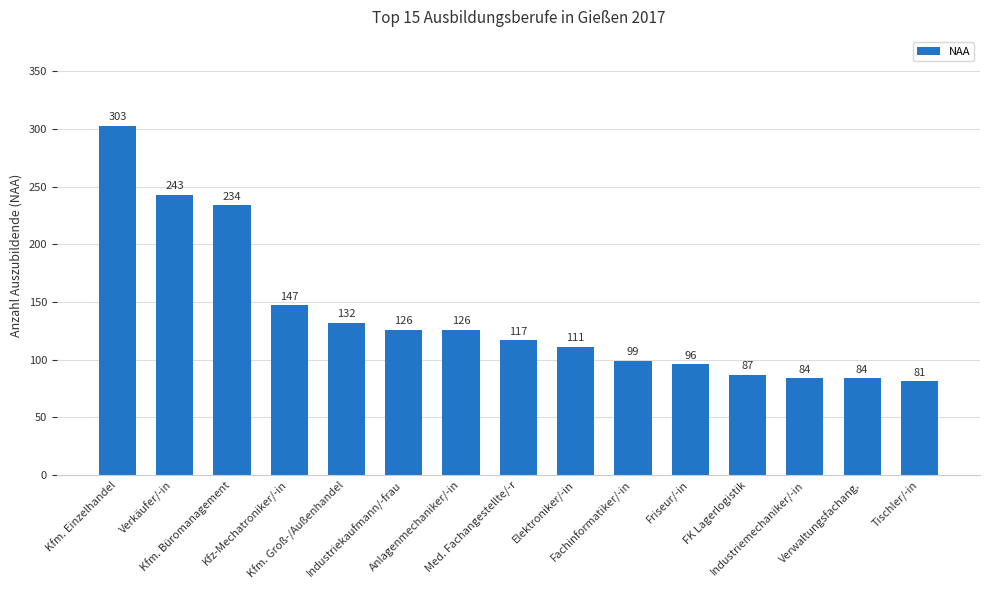

What is the smallest value displayed?

81